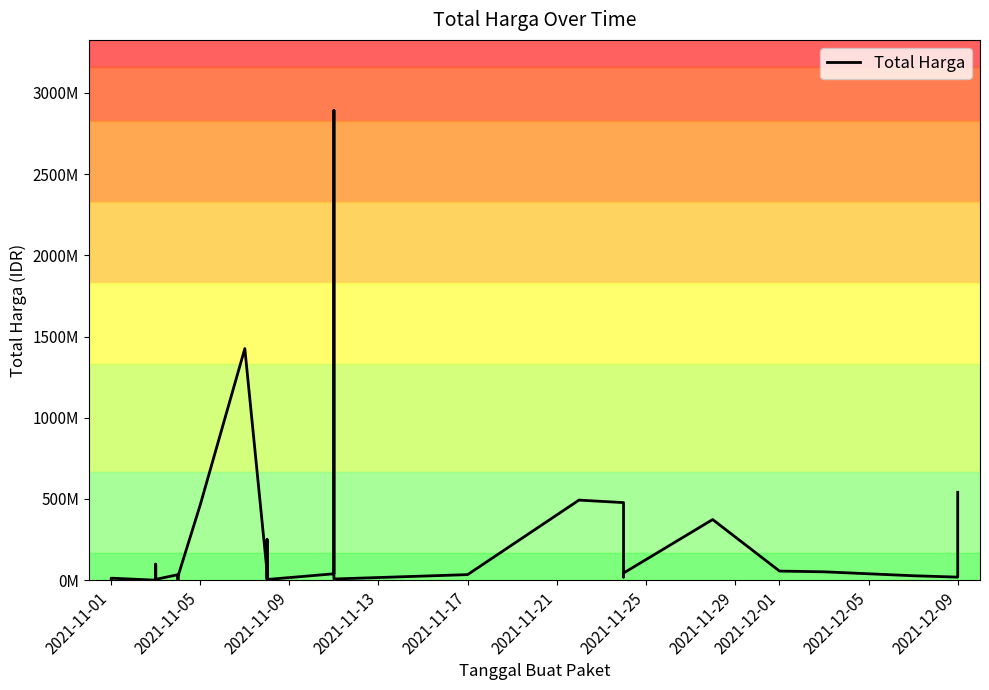

What is the sum of all values?

7518497085